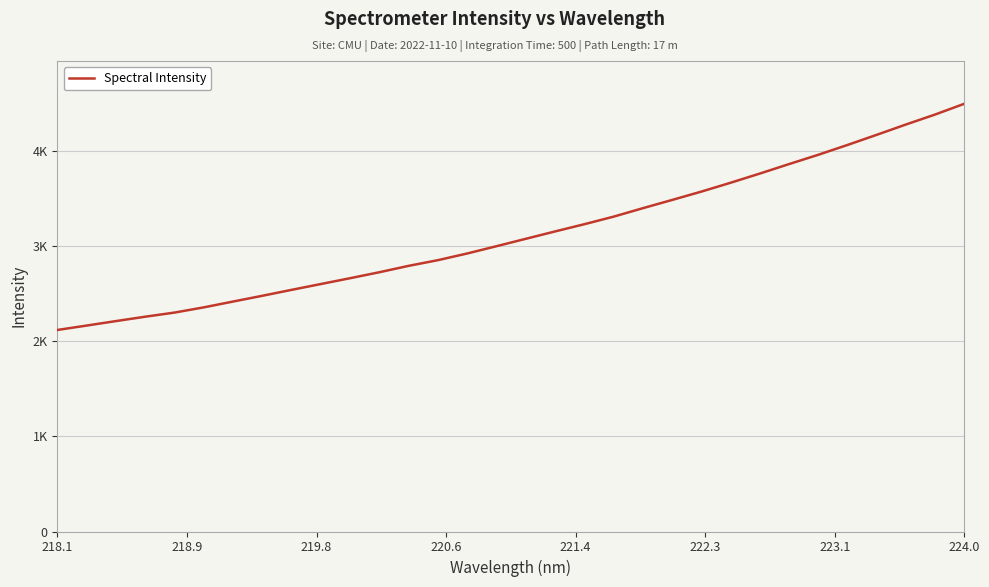

Does the chart have visible grid lines?

Yes